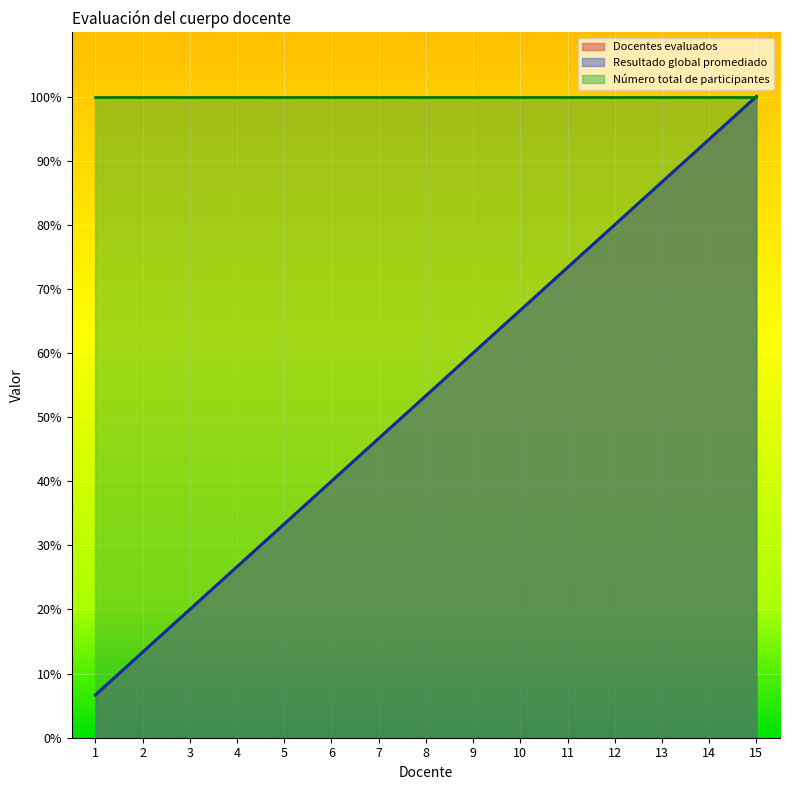

What is the sum of all Resultado global promediado values?

800.0